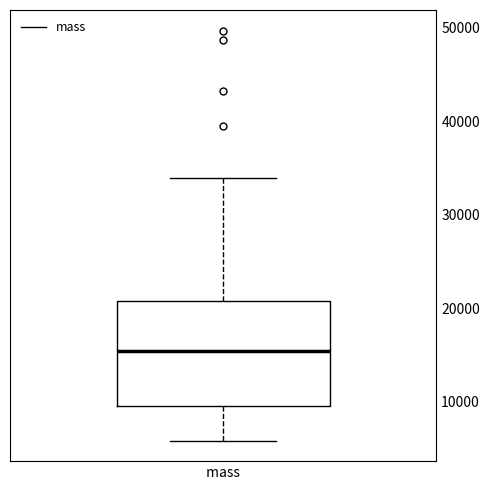

Where is the lower edge of the box for mass on the y-axis? The values are not printed on the chart, so give them approximately, as read against the axis.

10000